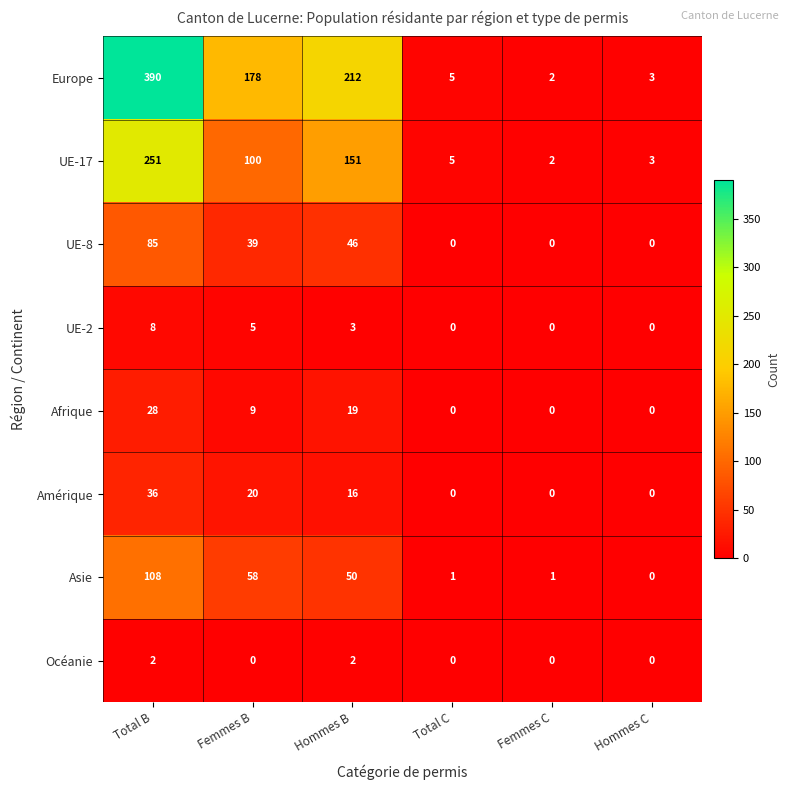

What is the sum of all Amérique values?

72